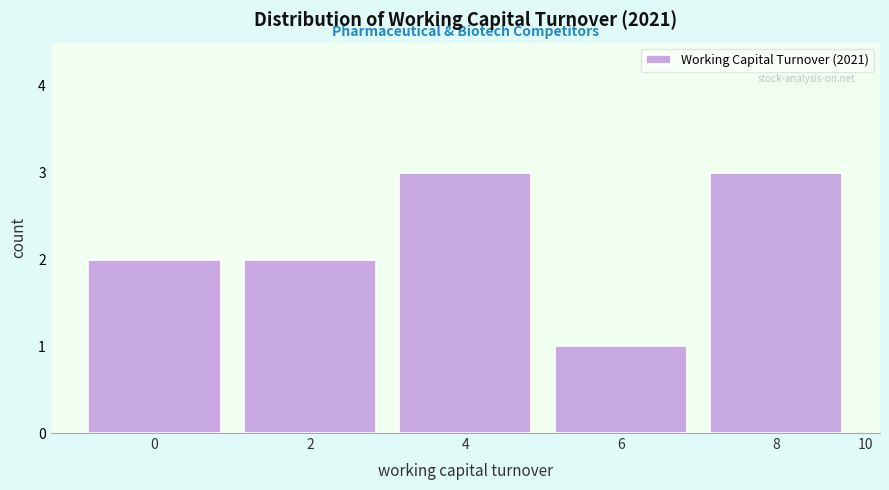

Reading left to right, what are all the values shown in this chart?

0=2	2=2	4=3	6=1	8=3